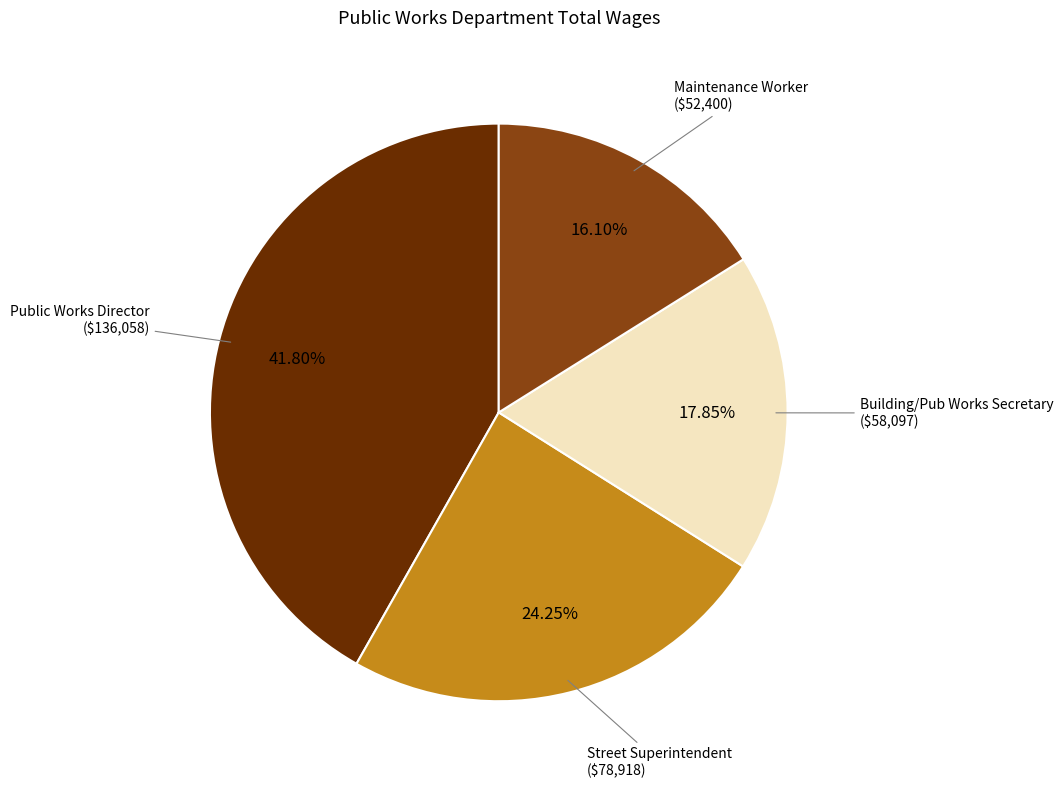

Is there any slice that represents more than half of the pie?

No